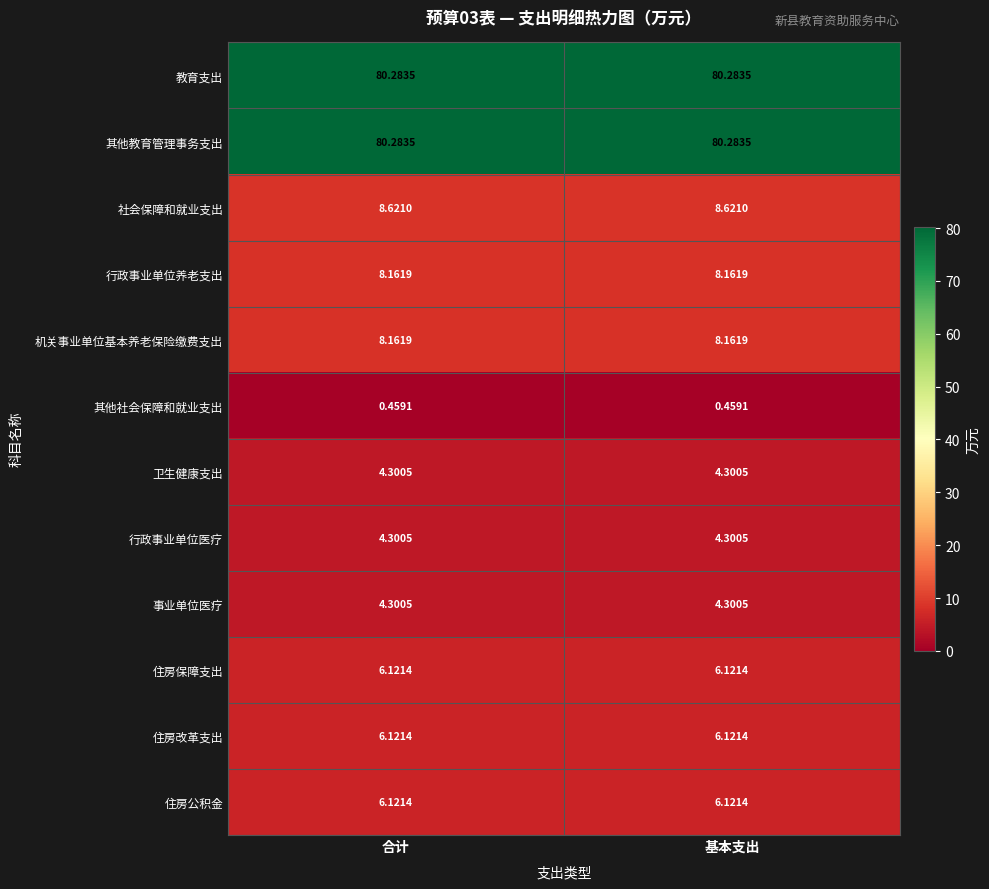

Is the value of 社会保障和就业支出 at 合计 greater than the value of 其他社会保障和就业支出 at 基本支出?

Yes